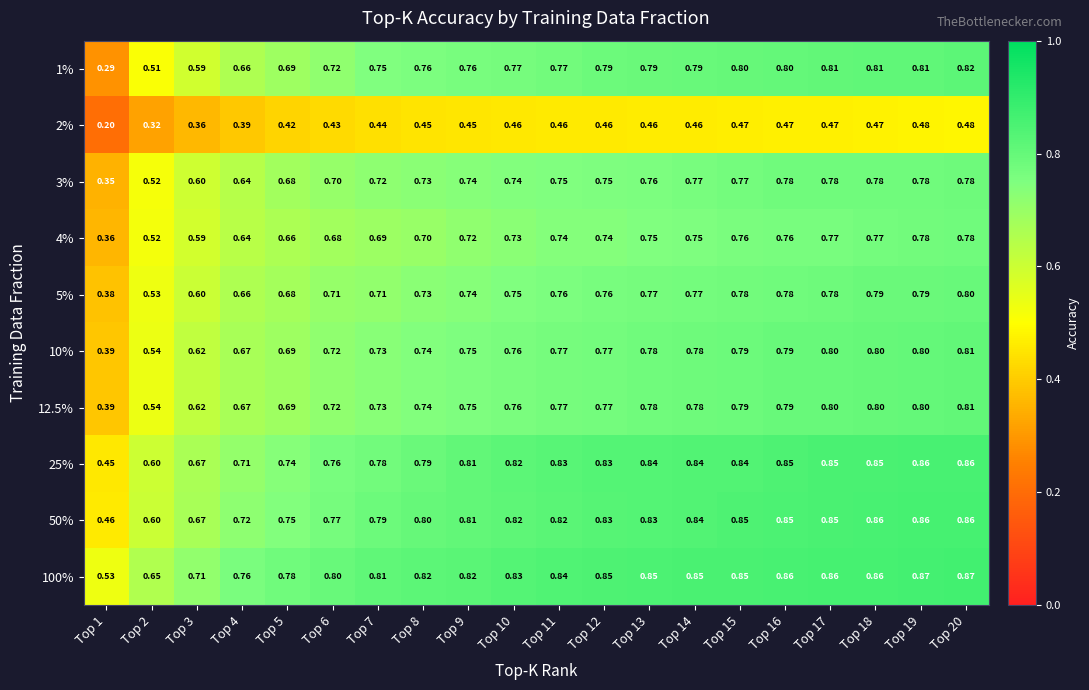

Which category has the lowest value across all series?

Top 1